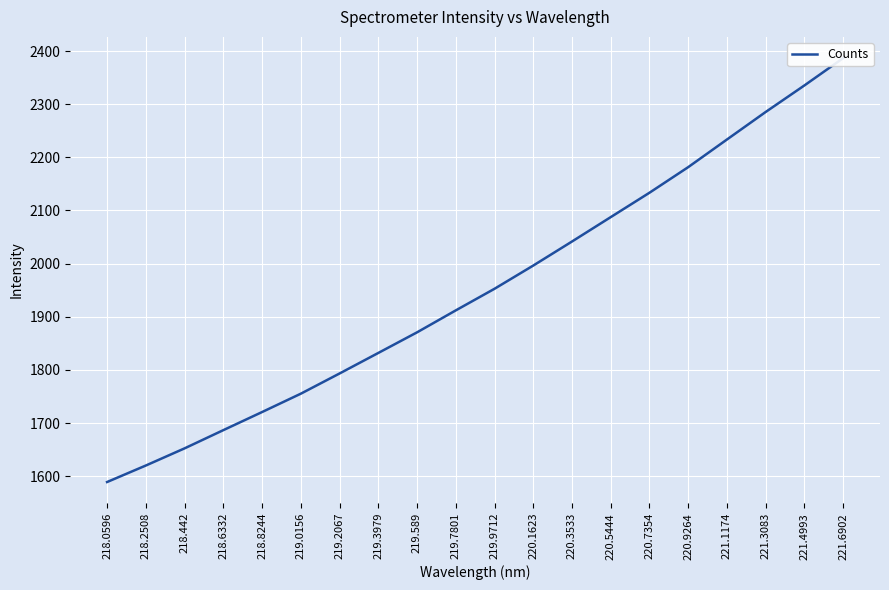

The value at 218.2508 is 2287.2. True or false?

False